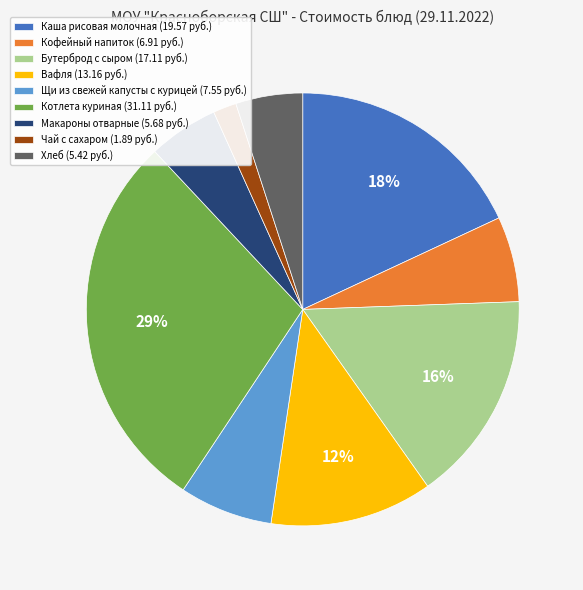

Does any single category account for the majority?

No